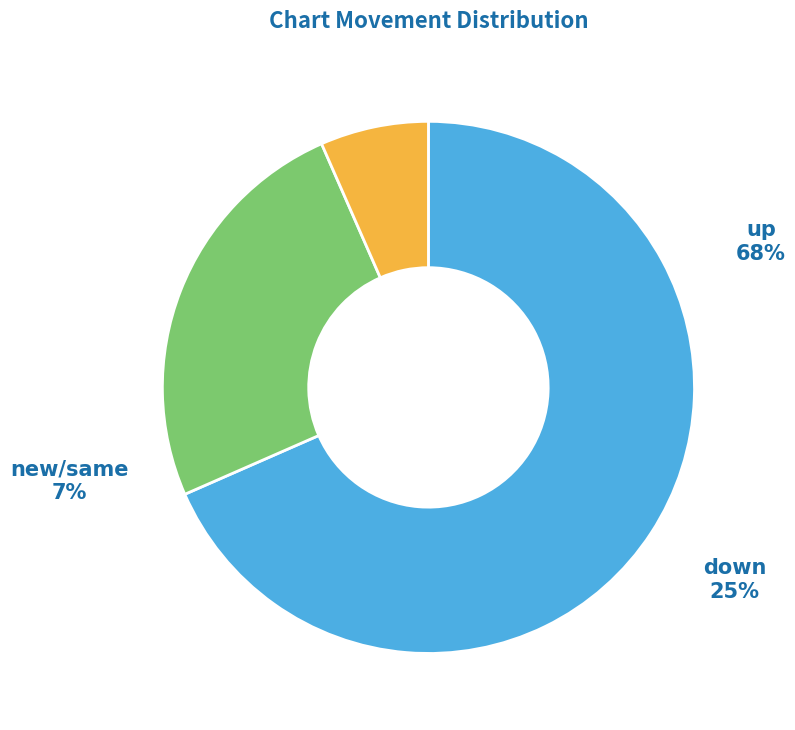

Combined, do down and up account for over 50%?

Yes